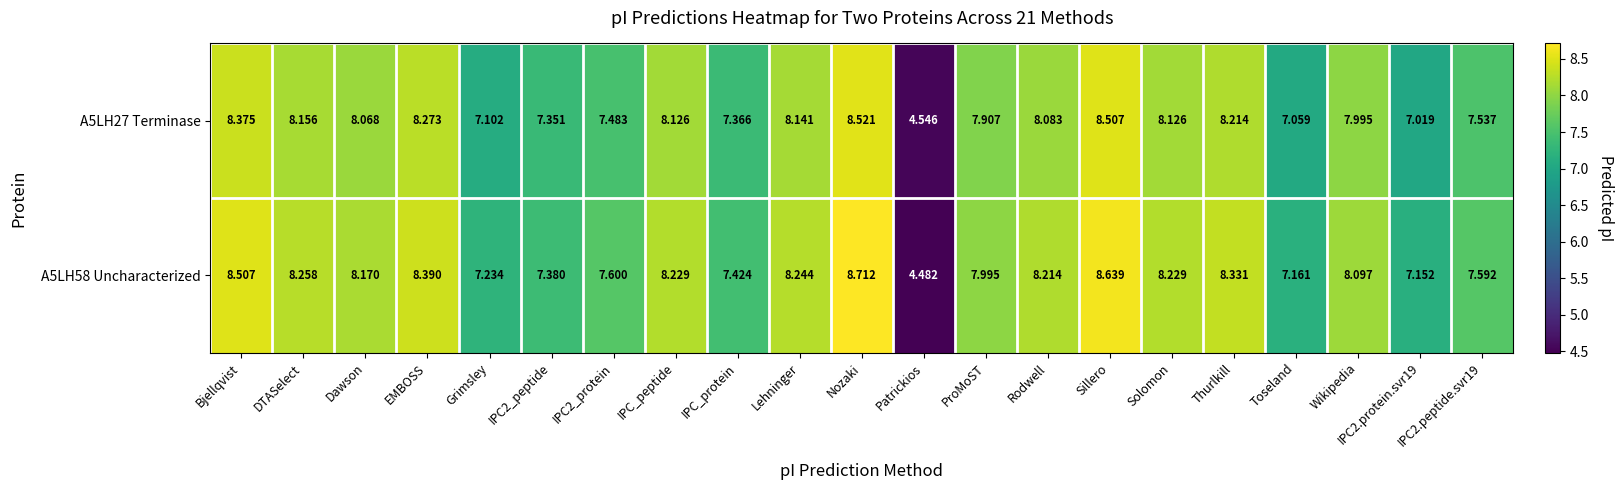

Where does the A5LH58 Uncharacterized series first go above 8?

Bjellqvist